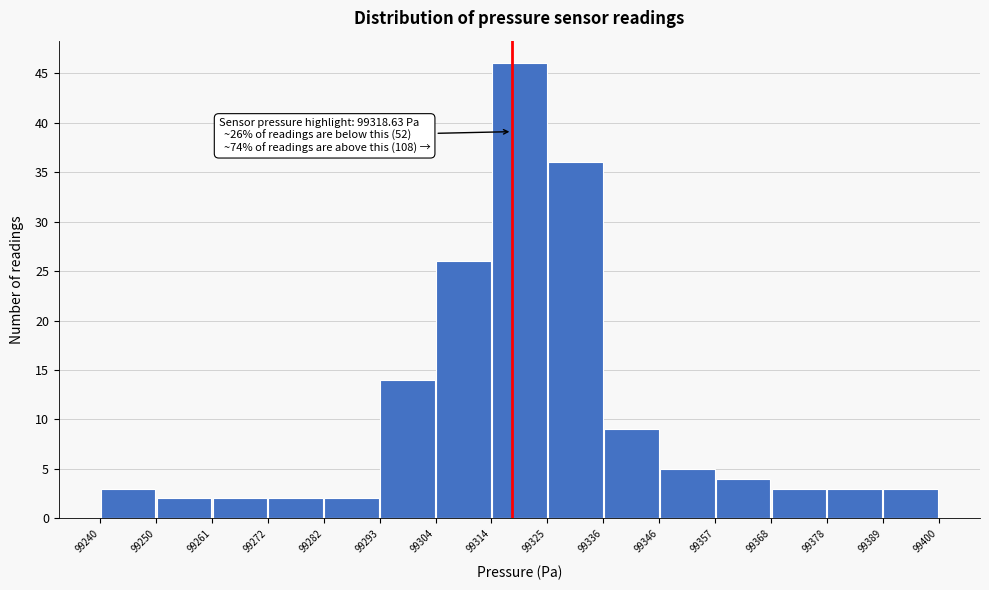

Over which range of the x-axis is the bar tallest?

99314 to 99325